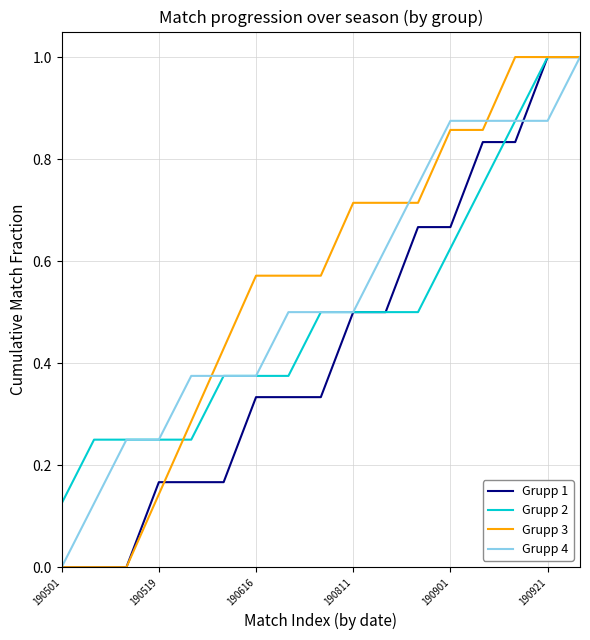

Rank the series by their average value, from lowest to highest.

Grupp 1, Grupp 2, Grupp 4, Grupp 3